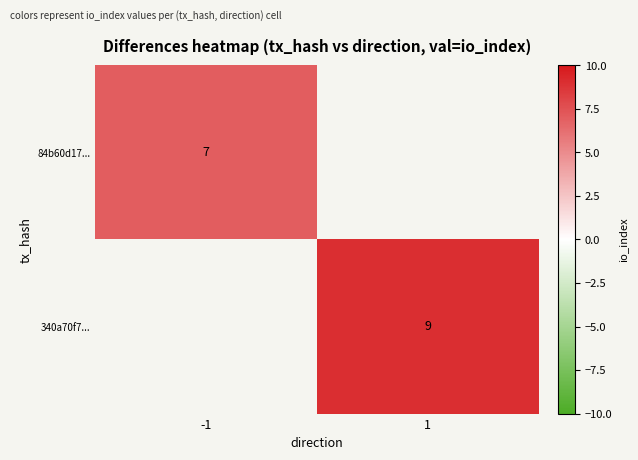

The value of 84b60d17... at -1 is 7. True or false?

True